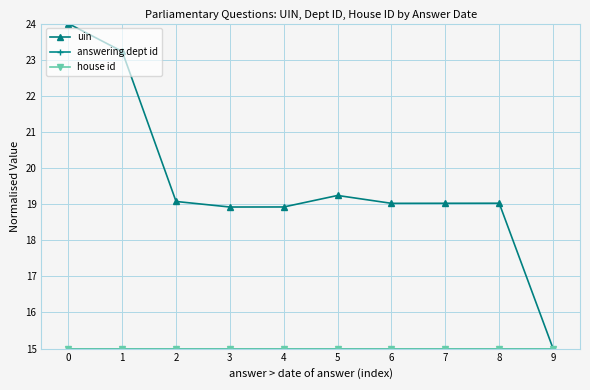

Does the chart display data point markers on the line(s)?

Yes